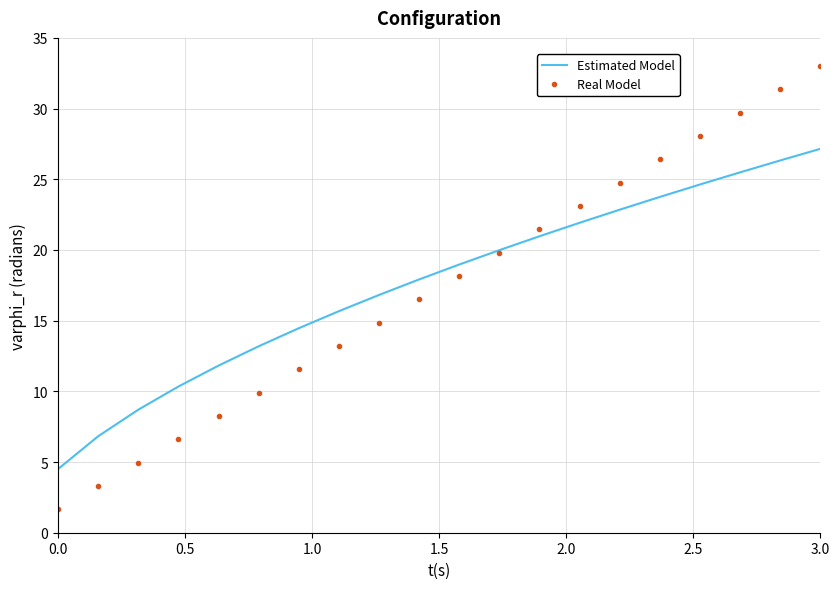

True or false: Estimated Model has more than 2 interior local peaks.

False